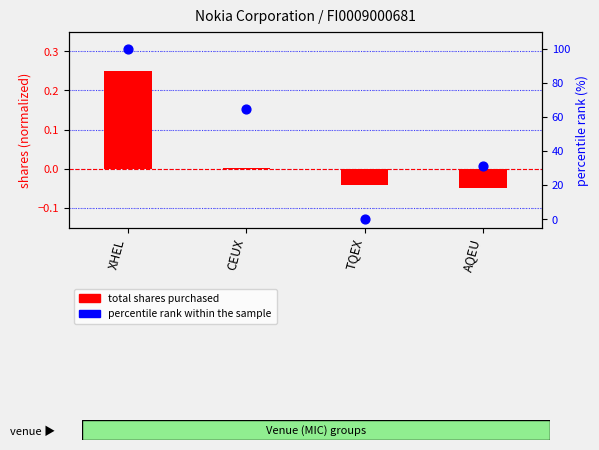

Which series contains the lowest Y value?

total shares purchased